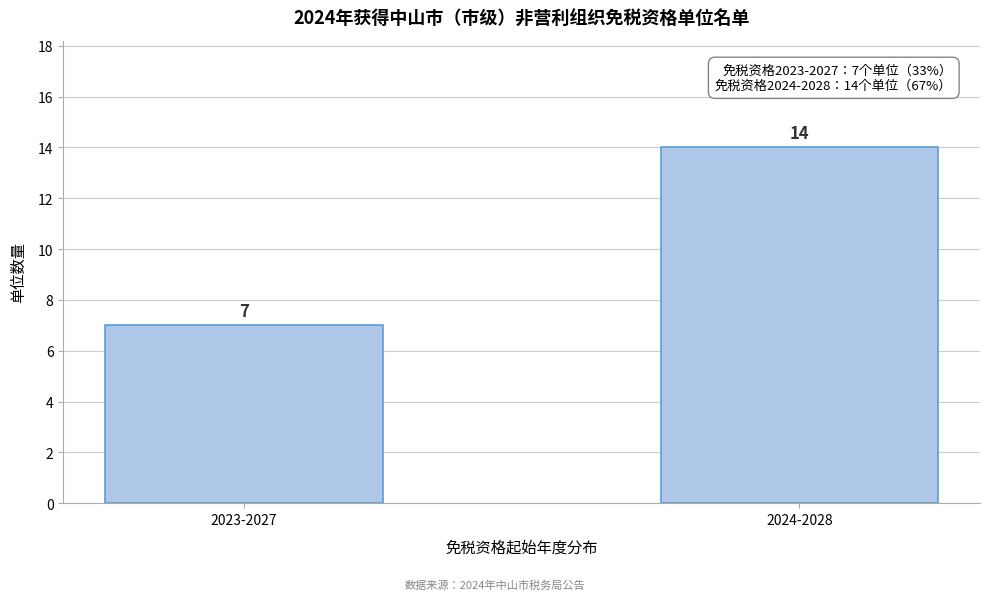

Reading left to right, list all the values displayed in this chart.

2023-2027=7	2024-2028=14